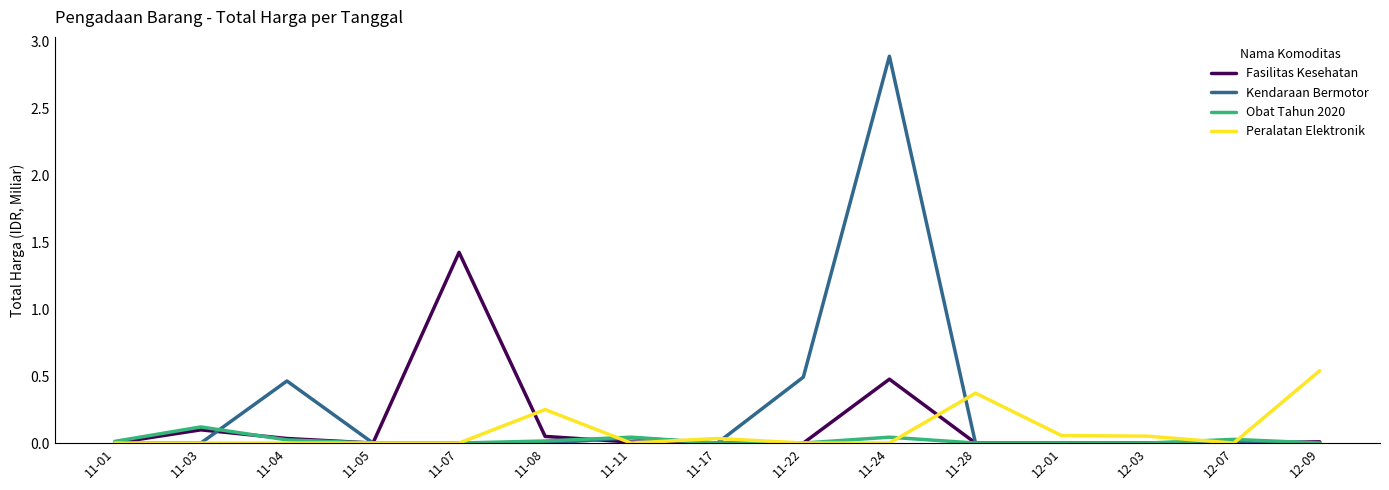

Rank the series by their maximum value, from lowest to highest.

Obat Tahun 2020, Peralatan Elektronik, Fasilitas Kesehatan, Kendaraan Bermotor